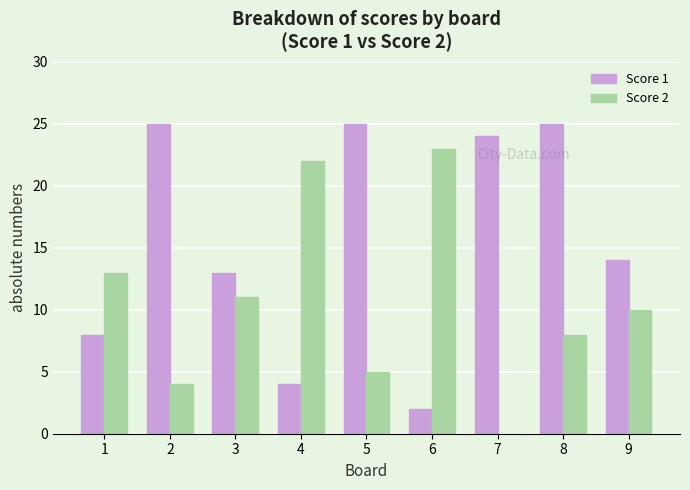

Reading left to right, transcribe all the data shown in this chart.

Score 1: 8	25	13	4	25	2	24	25	14
Score 2: 13	4	11	22	5	23	0	8	10